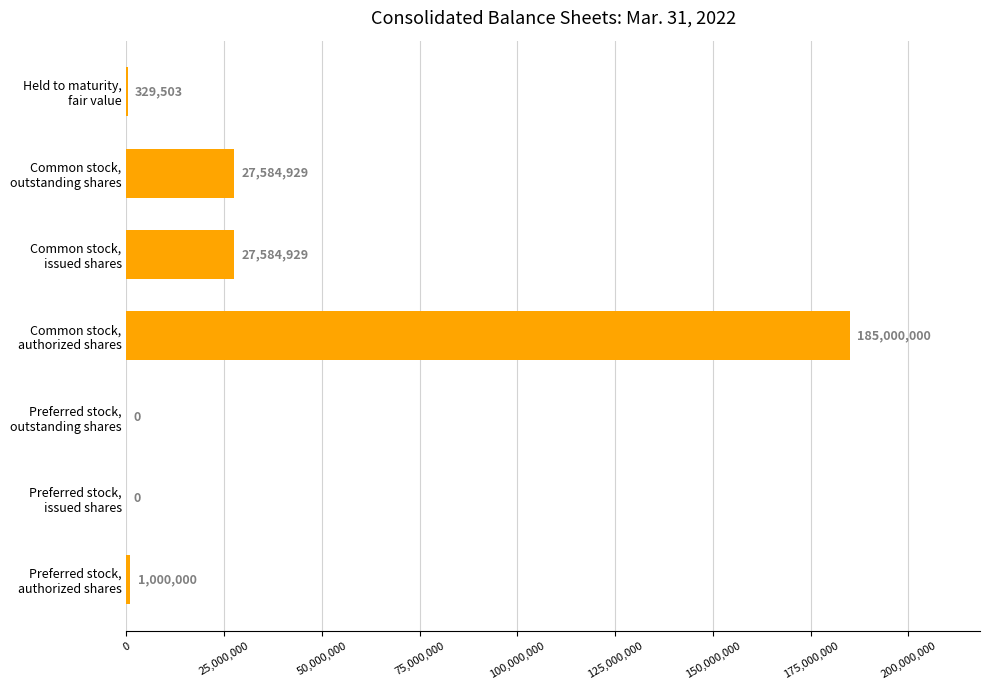

What is the maximum value shown in the chart?

185000000